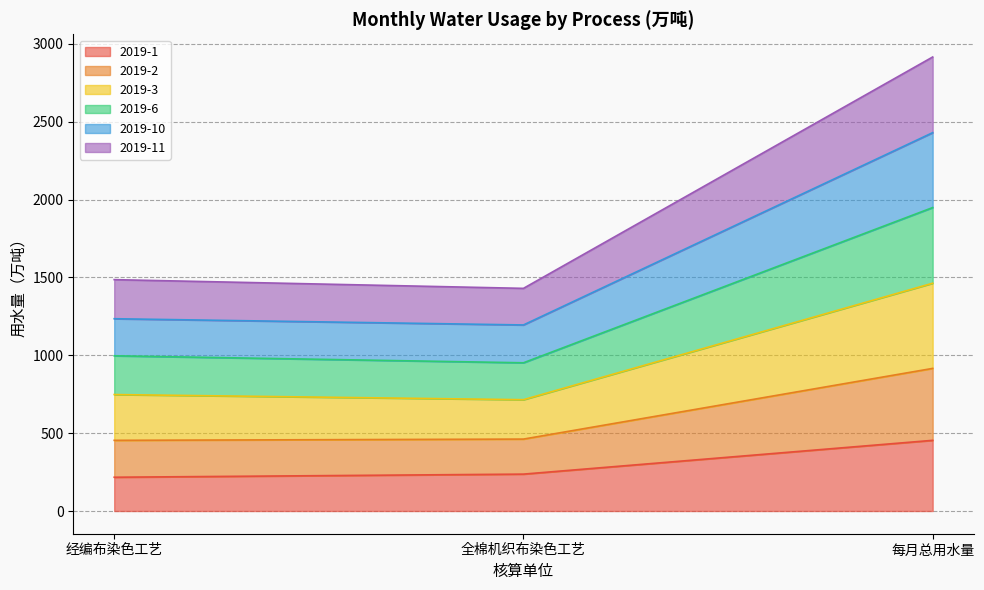

At which category is the sum across all series the highest?

每月总用水量